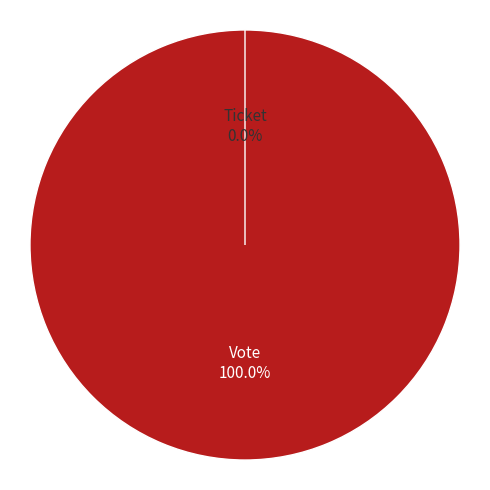

Which slice is the smallest?

Ticket